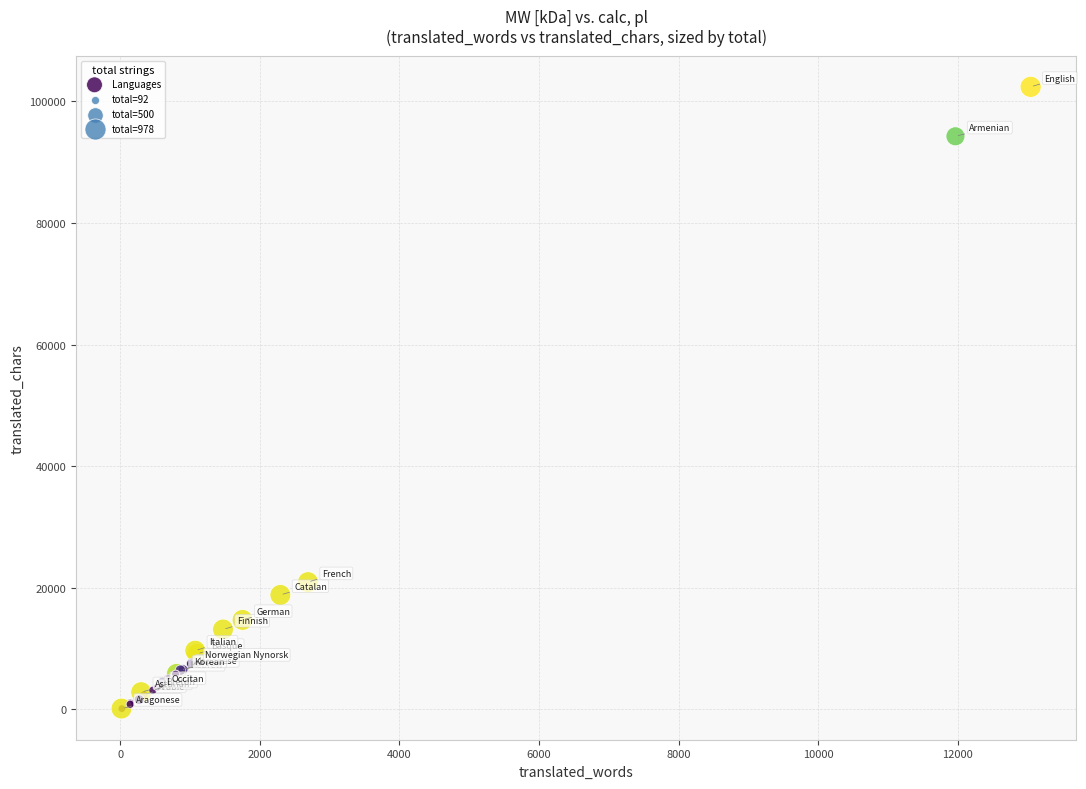

What Y value in the scatter plot is closest to 51271?

20942